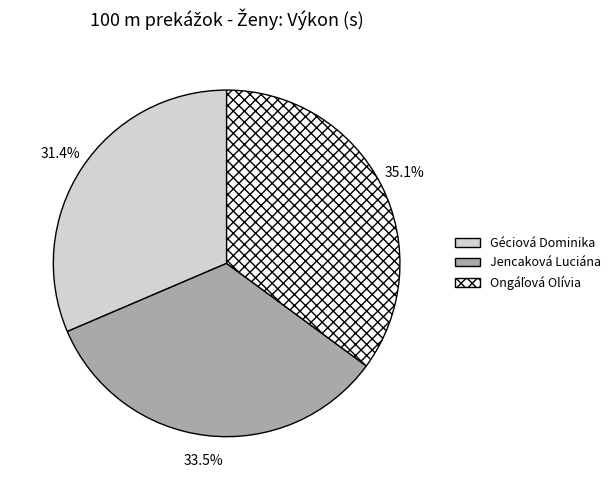

Do Géciová Dominika and Jencaková Luciána together represent more than half of the pie?

Yes